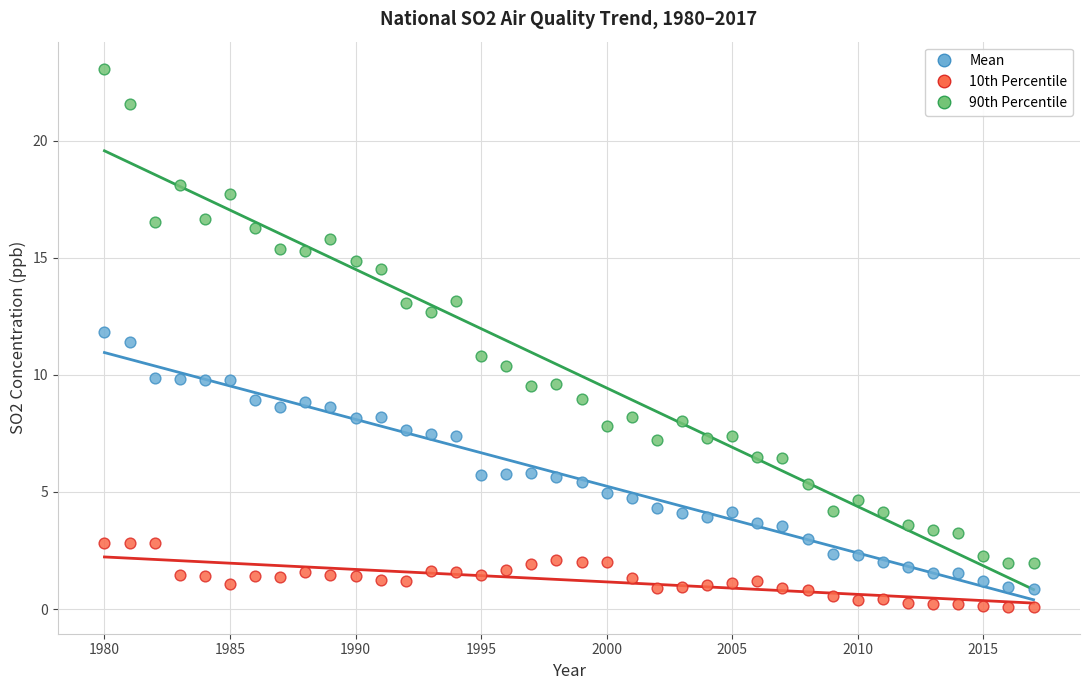

What are all the series names shown in the legend?

Mean, 10th Percentile, 90th Percentile